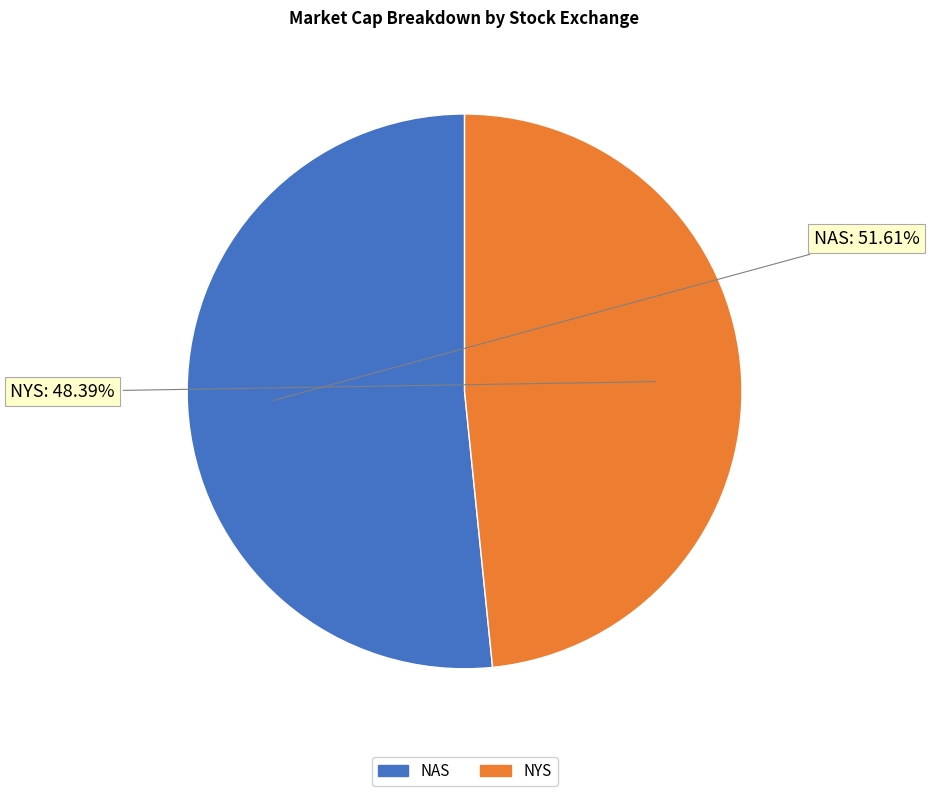

Count the number of slices in the pie.

2